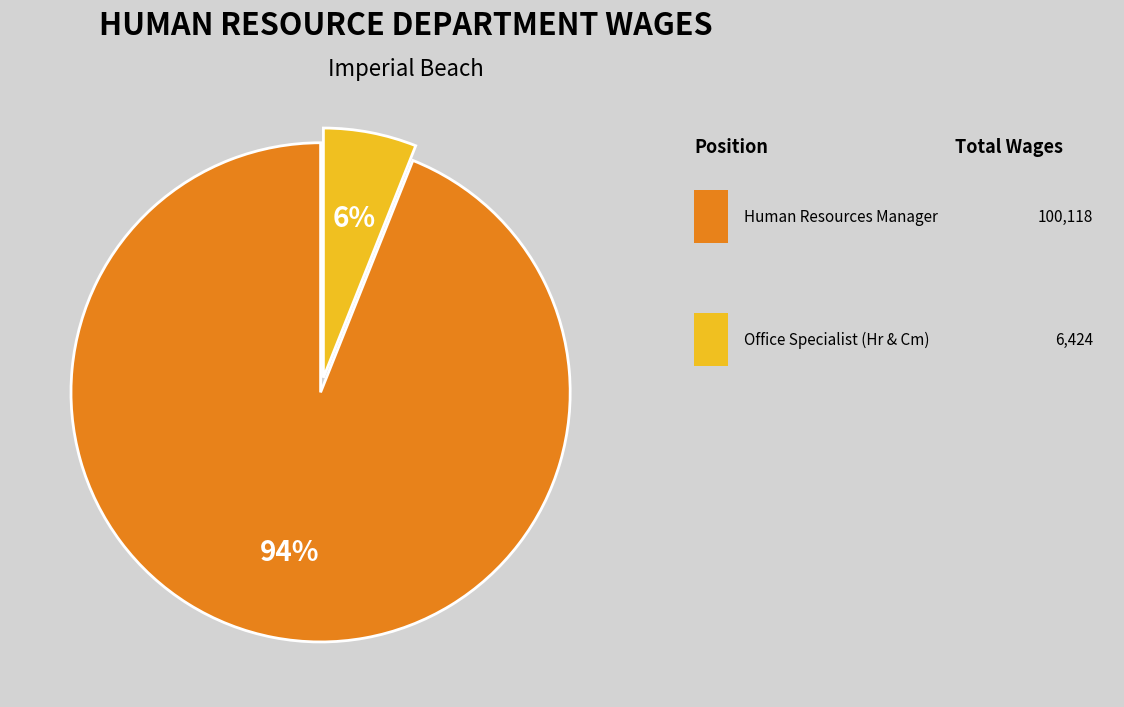

To the nearest percent, what is the difference between the largest and smallest slice percentages?

88%